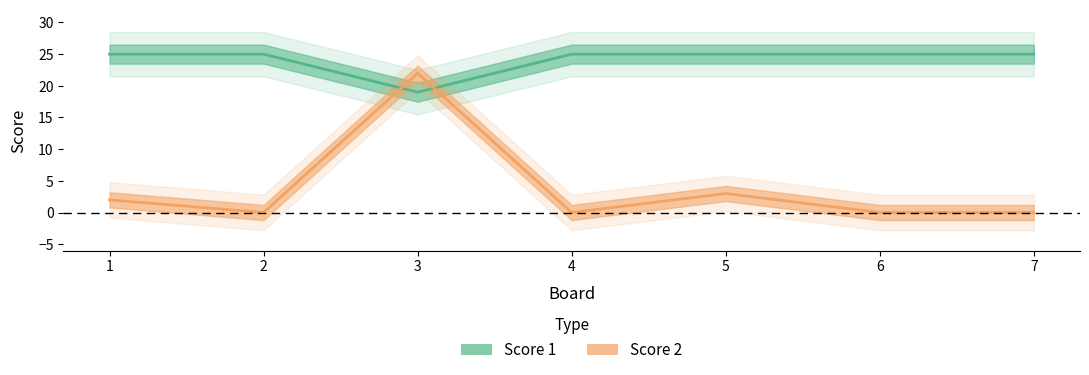

Which series has the largest range (max minus min)?

Score 2